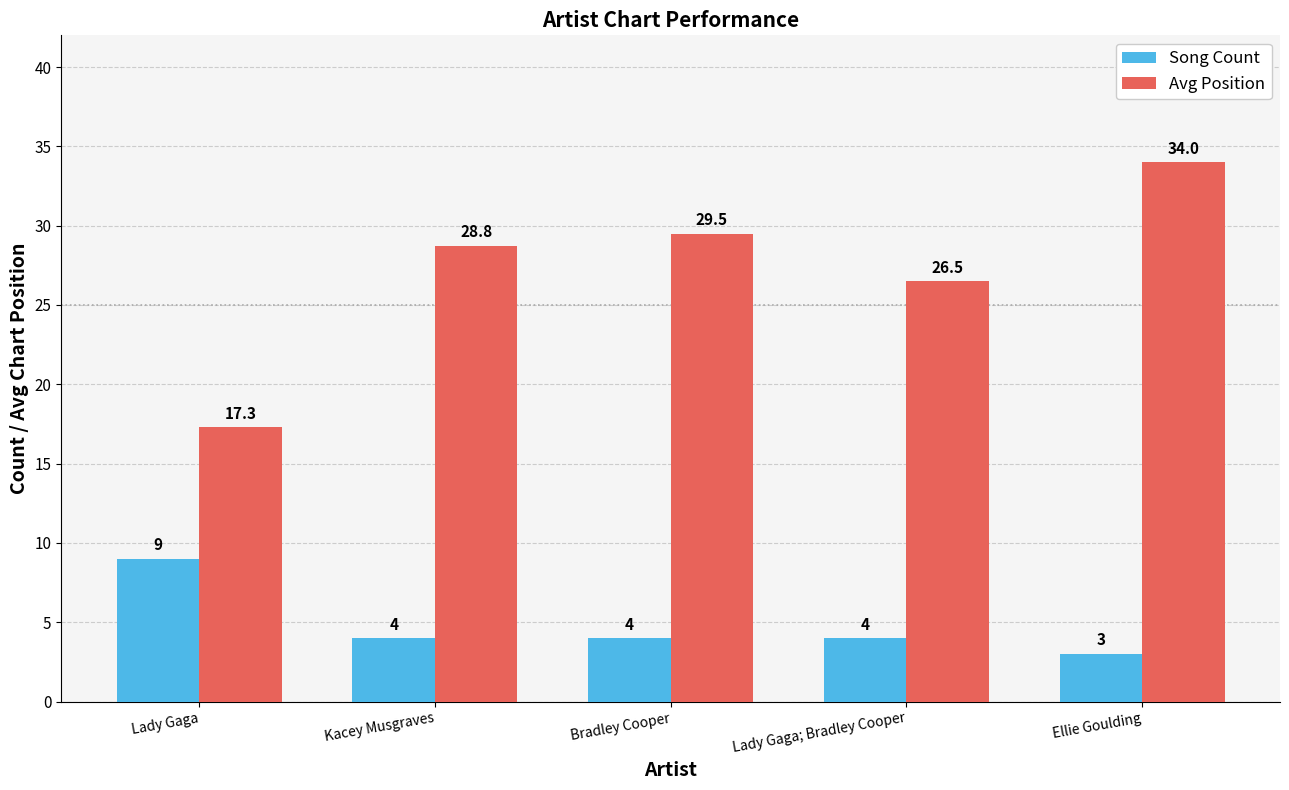

Which label corresponds to the smallest value in the chart?

Ellie Goulding